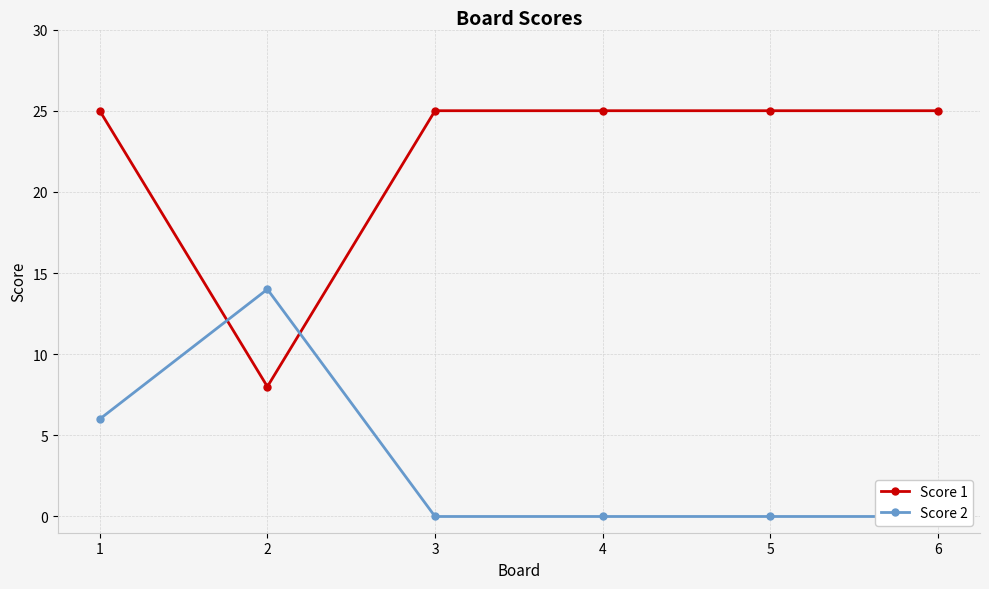

Reading left to right, transcribe all the data shown in this chart.

Score 1: 25	8	25	25	25	25
Score 2: 6	14	0	0	0	0